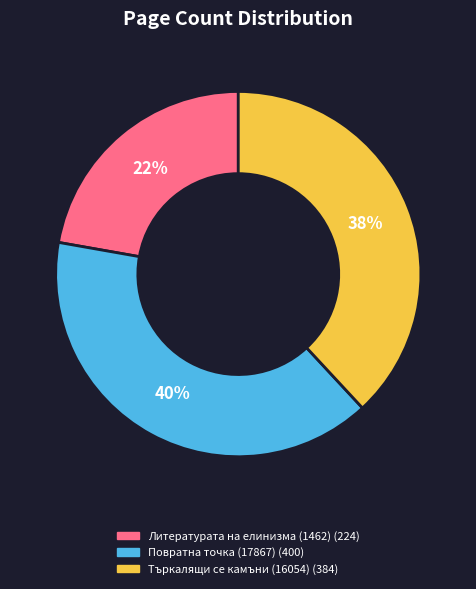

Rank the categories by value from lowest to highest.

Литературата на елинизма (1462), Търкалящи се камъни (16054), Повратна точка (17867)